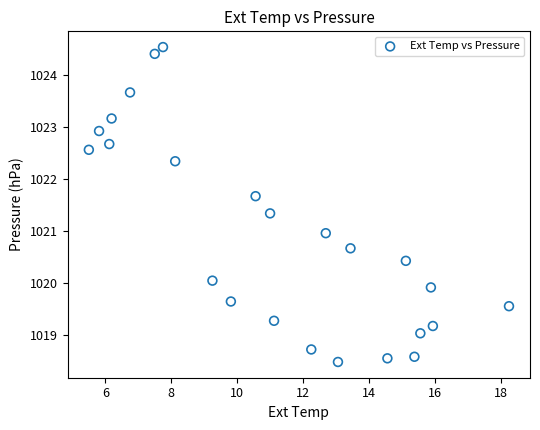

What is the range of X values (max minus min)?

12.8